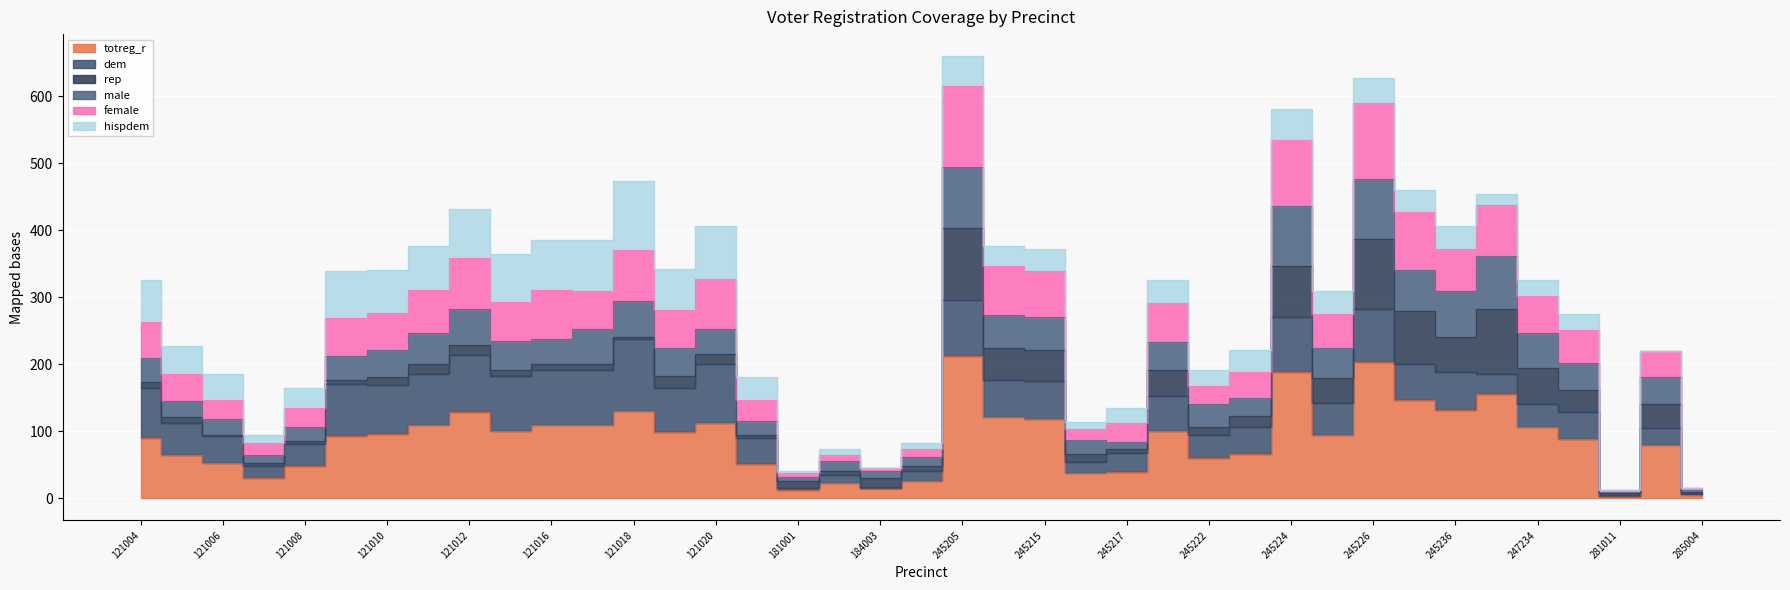

At how many categories does at least one series exceed 632?

1